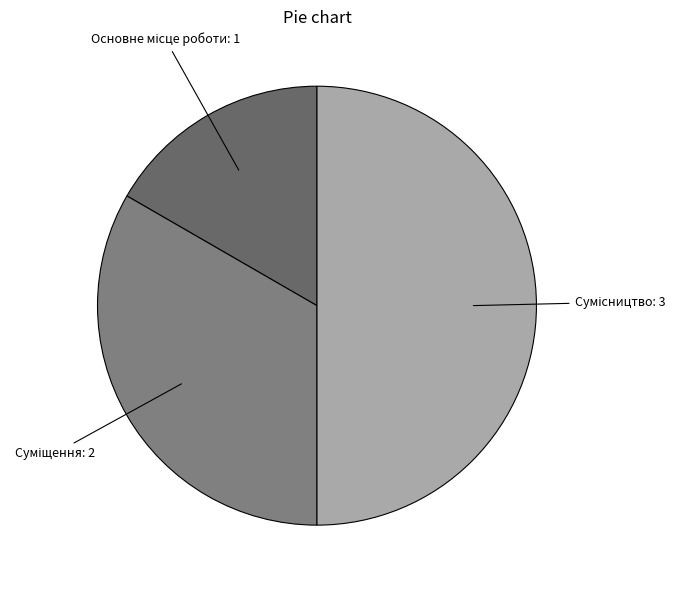

Is it true that Основне місце роботи is 17% of the pie?

True